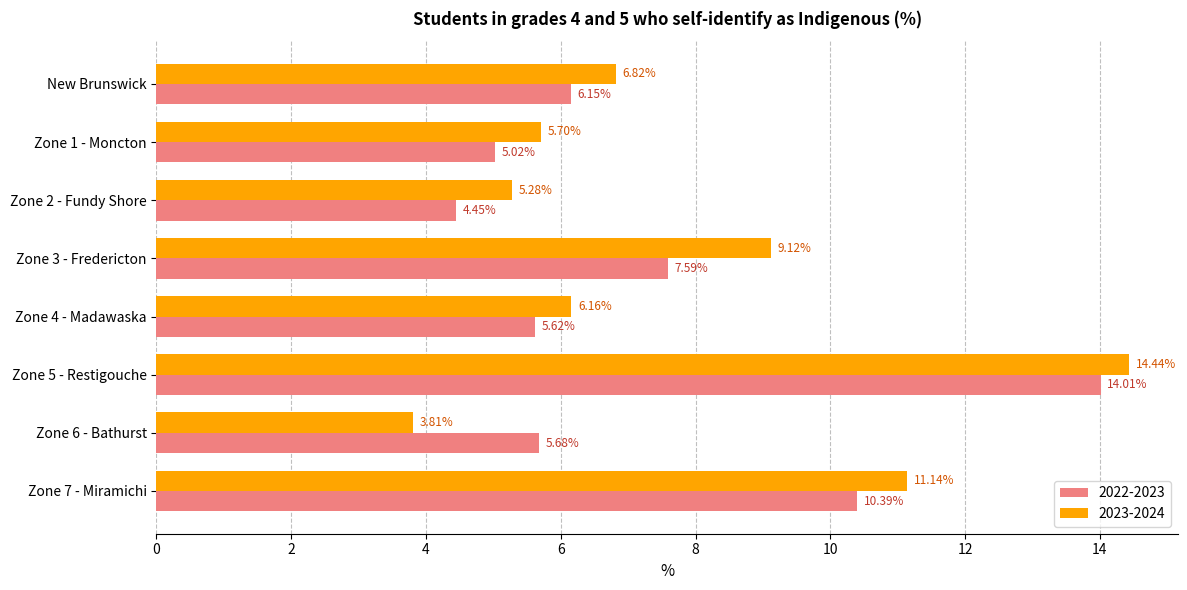

Is the value of 2023-2024 at New Brunswick greater than the value of 2022-2023 at Zone 5 - Restigouche?

No